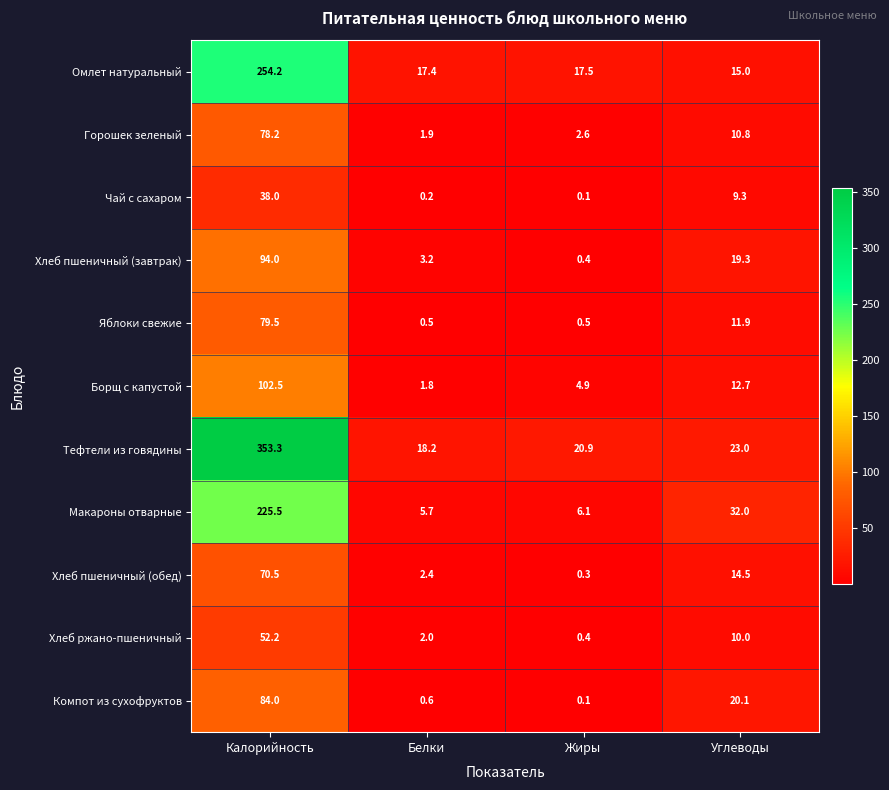

Is it true that Тефтели из говядины equals 20.9 at Жиры?

True